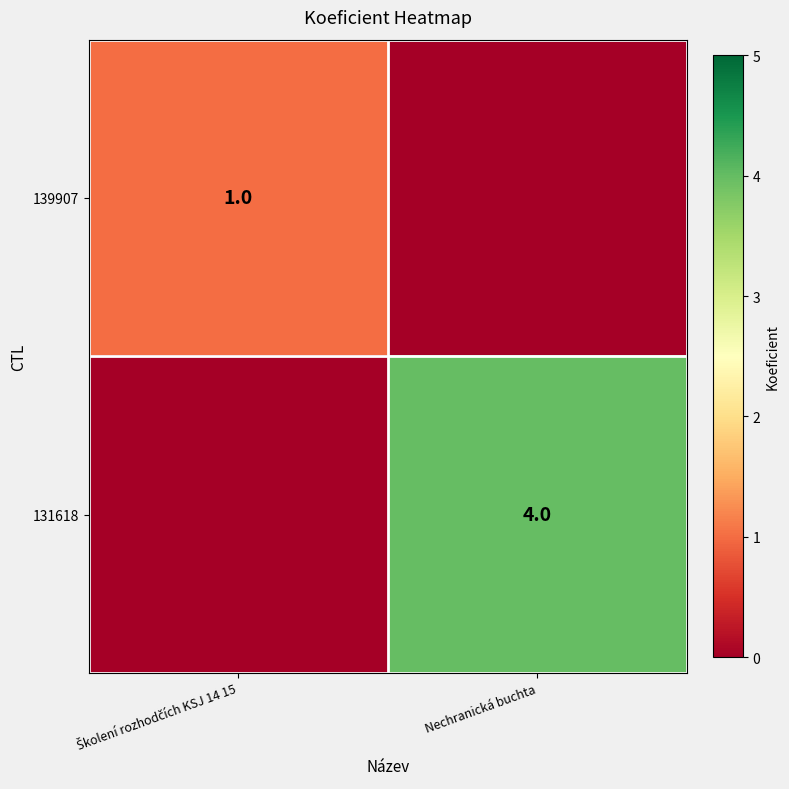

What is the spread (max minus min) of values at Nechranická buchta?

4